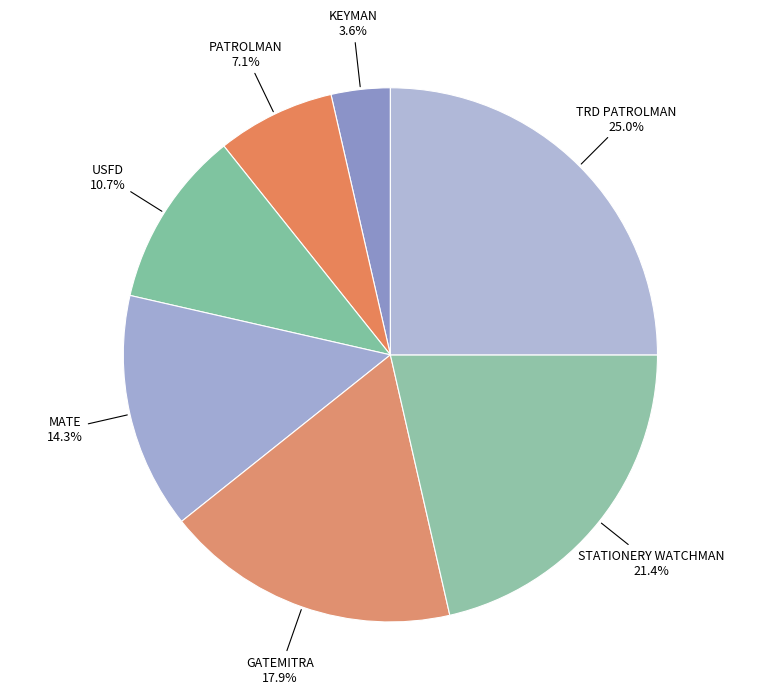

Rank the categories by value from highest to lowest.

TRD PATROLMAN, STATIONERY WATCHMAN, GATEMITRA, MATE, USFD, PATROLMAN, KEYMAN